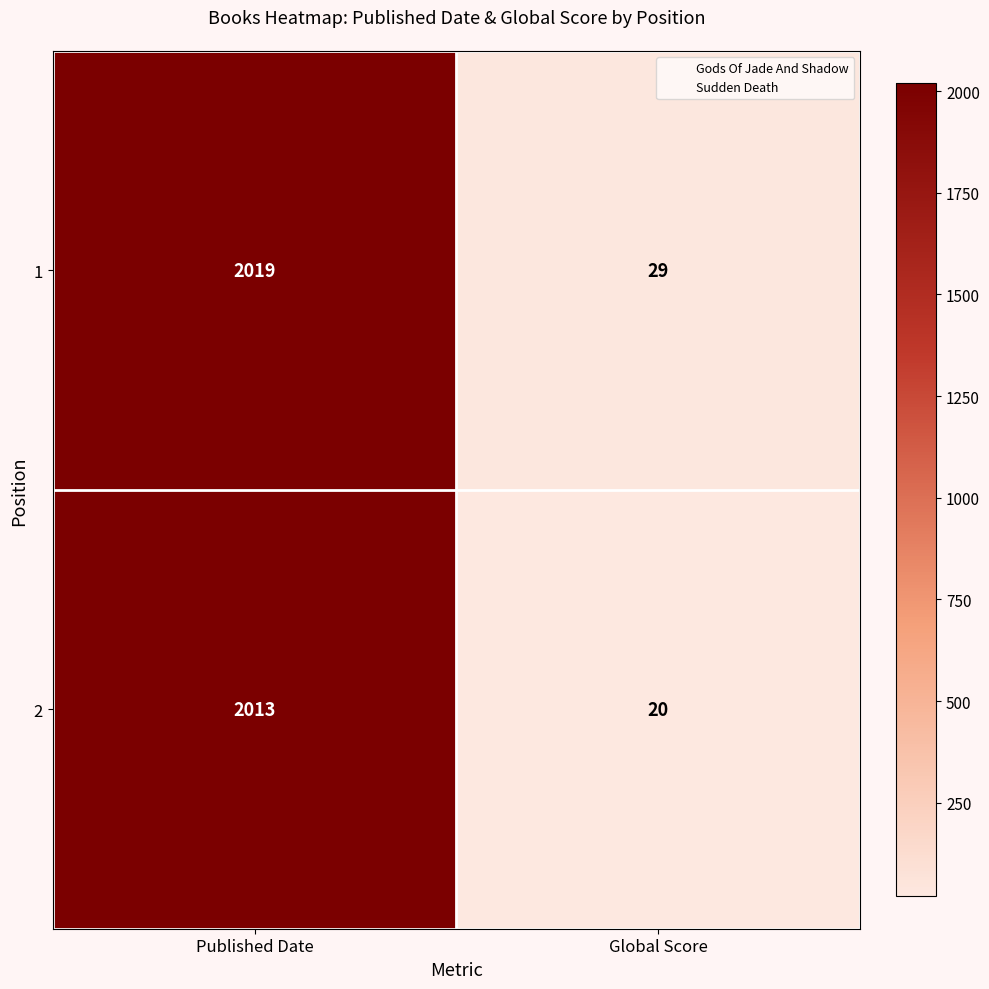

What is the spread (max minus min) of values at Published Date?

6